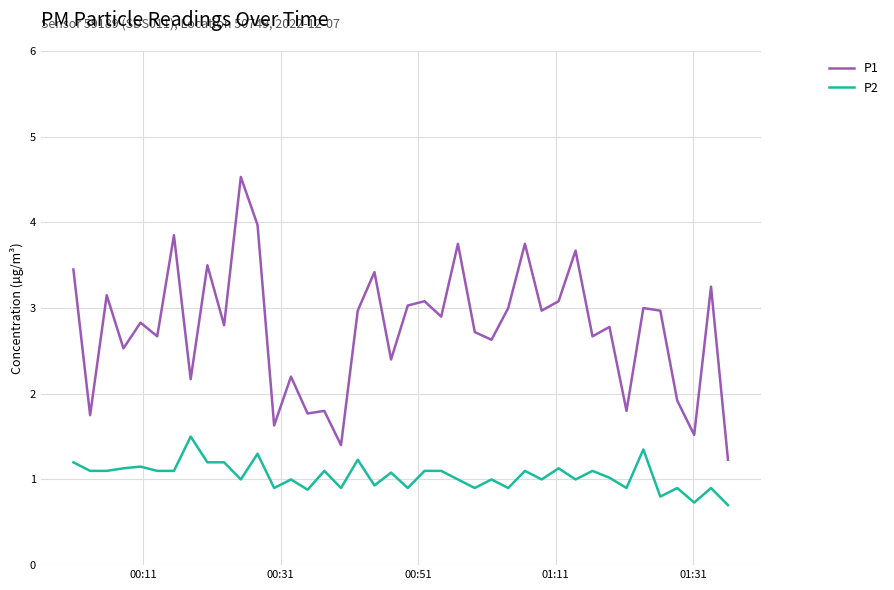

Which series has the largest range (max minus min)?

P1